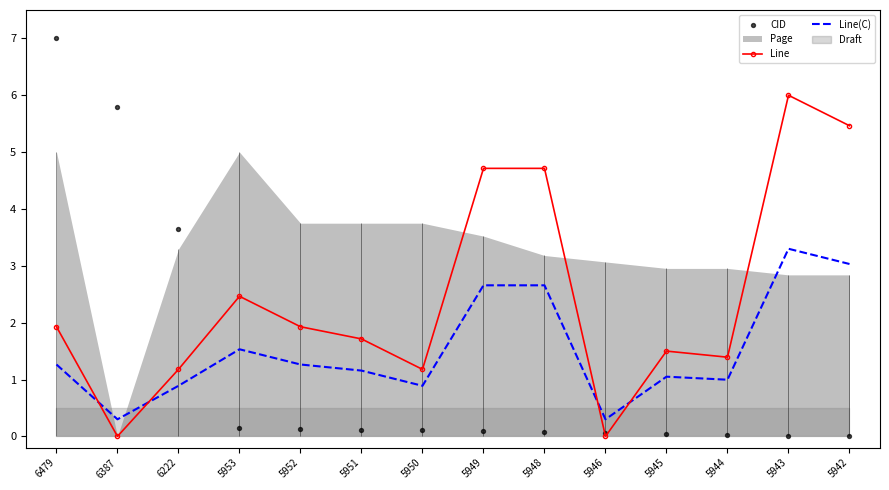

Which series contains the lowest Y value?

Line